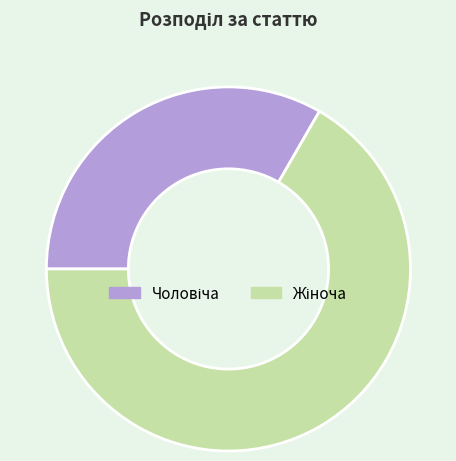

Is there any slice that represents more than half of the pie?

Yes